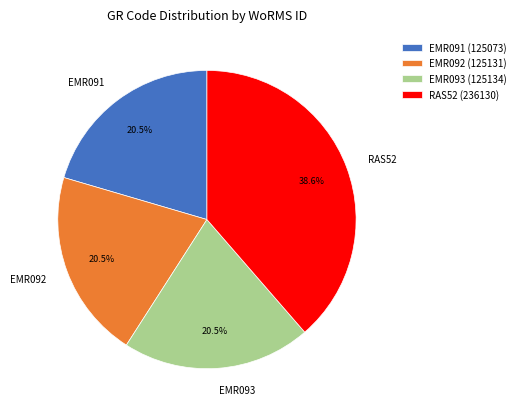

Is there a majority slice in this chart?

No